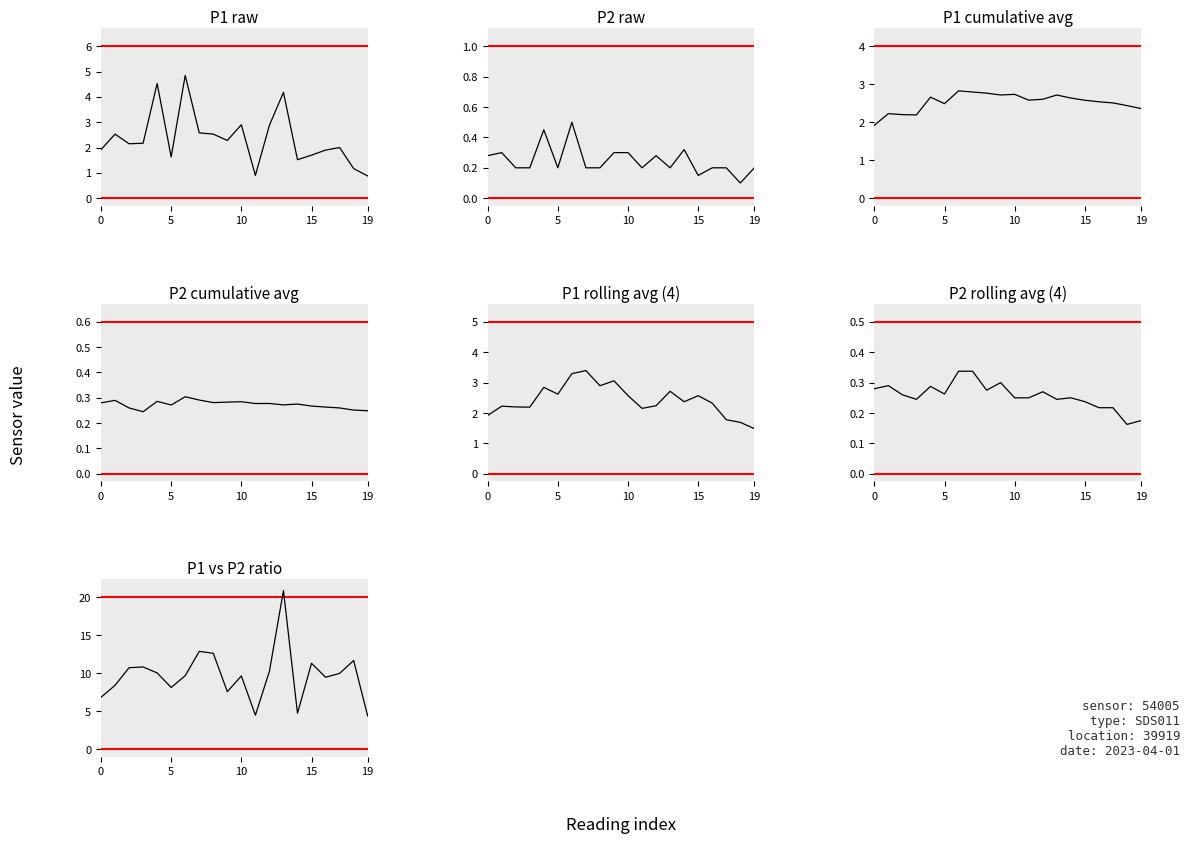

True or false: P1 has more than 1 points higher than both neighbors.

True